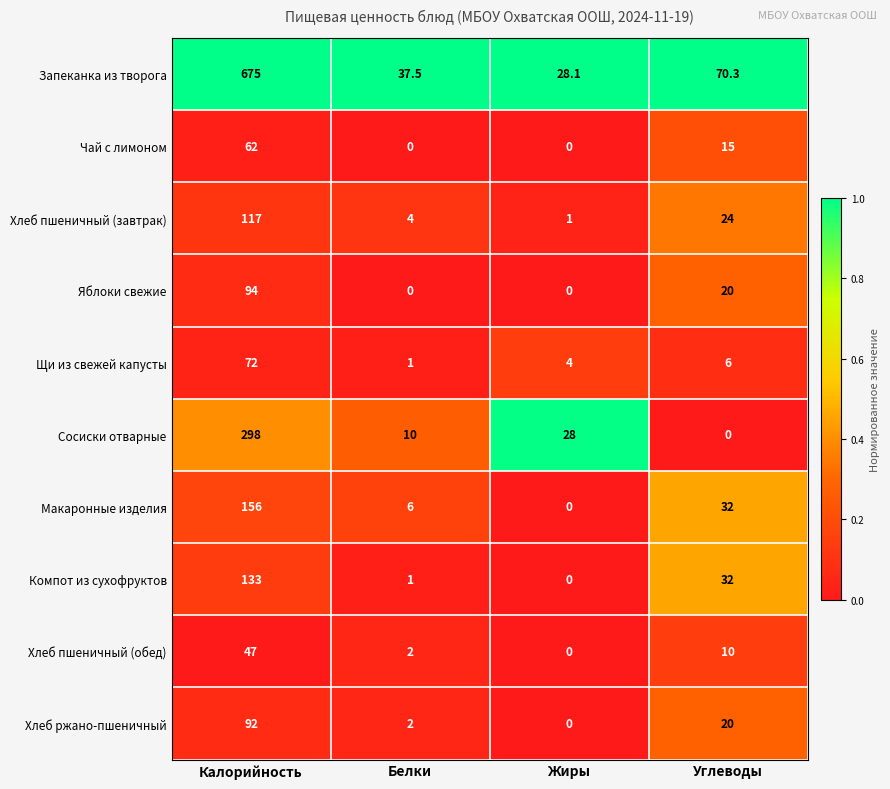

Which category has the highest value across all series?

Калорийность